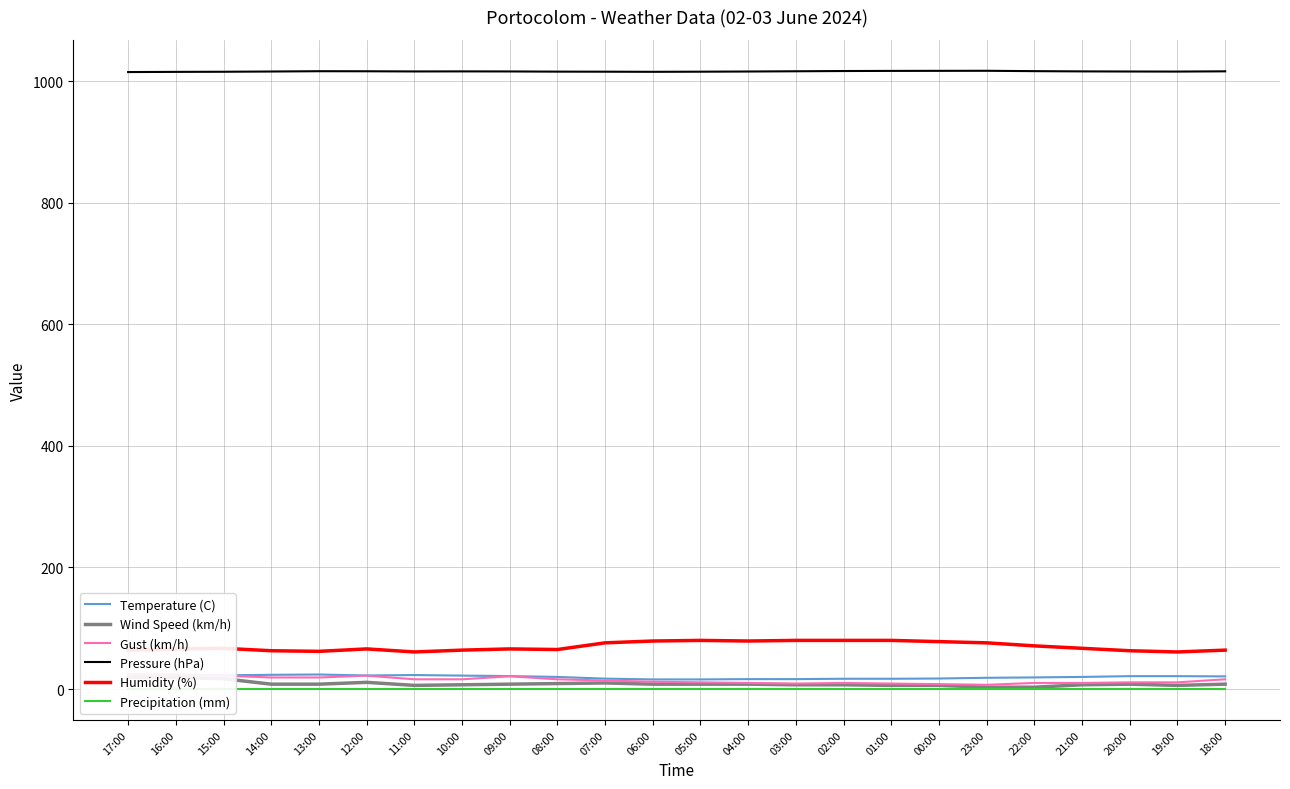

At which label is Pressure (hPa) closest to 1016?

14:00